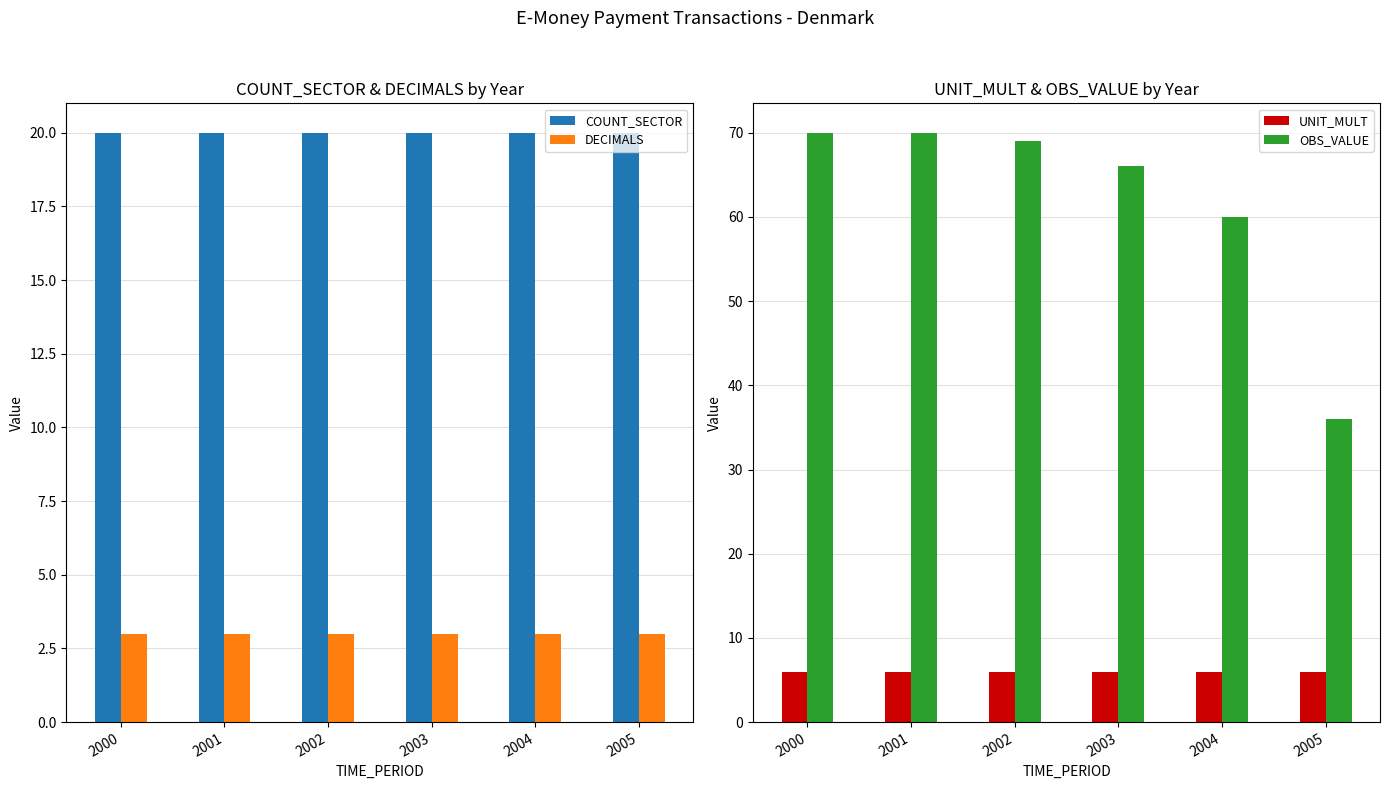

Which series has the largest range (max minus min)?

OBS_VALUE